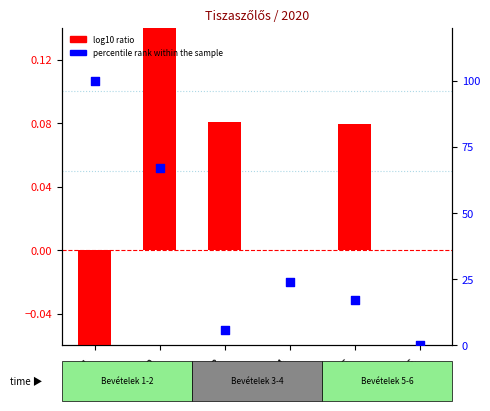

Which series has the largest total across all categories?

percentile rank within the sample